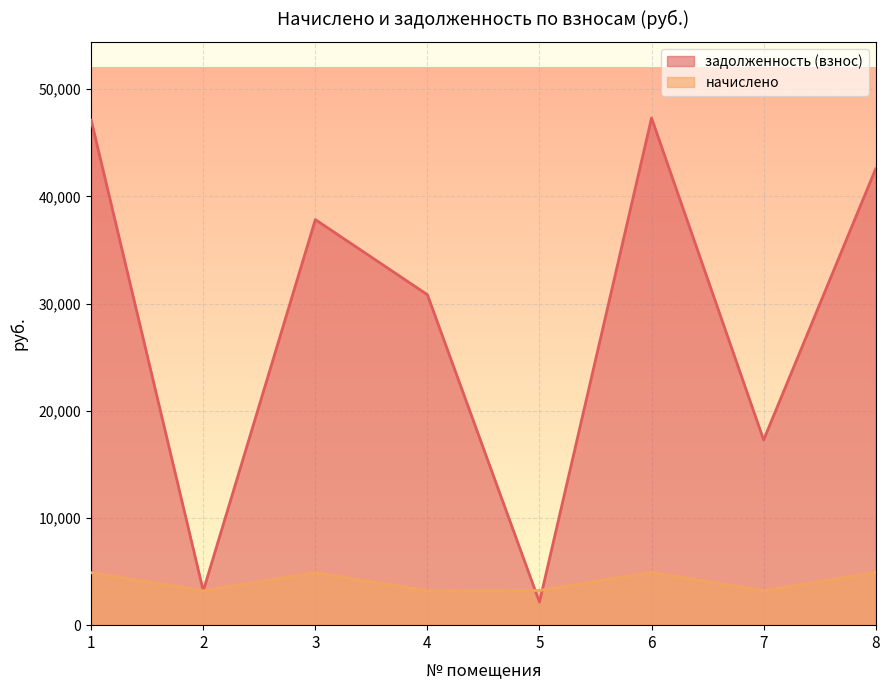

The задолженность (взнос) series shows 46743.9 at 4. True or false?

False